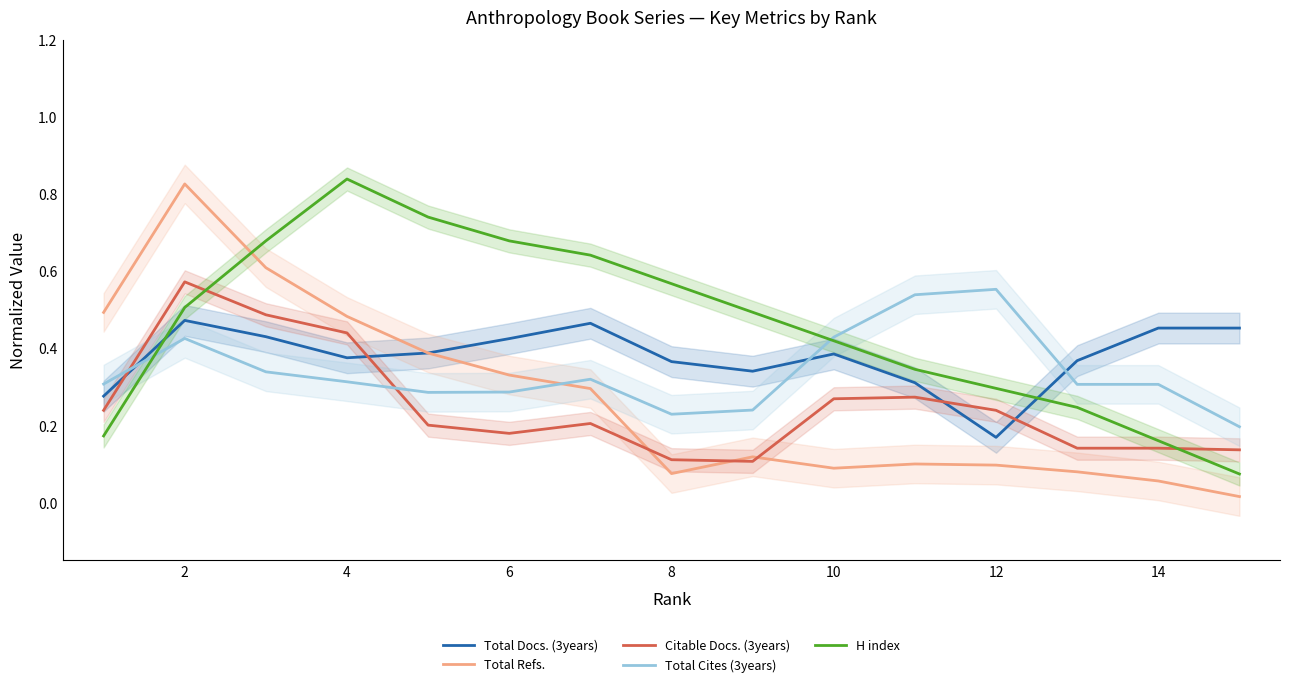

How many Total Docs. (3years) values are between 0 and 1?

15